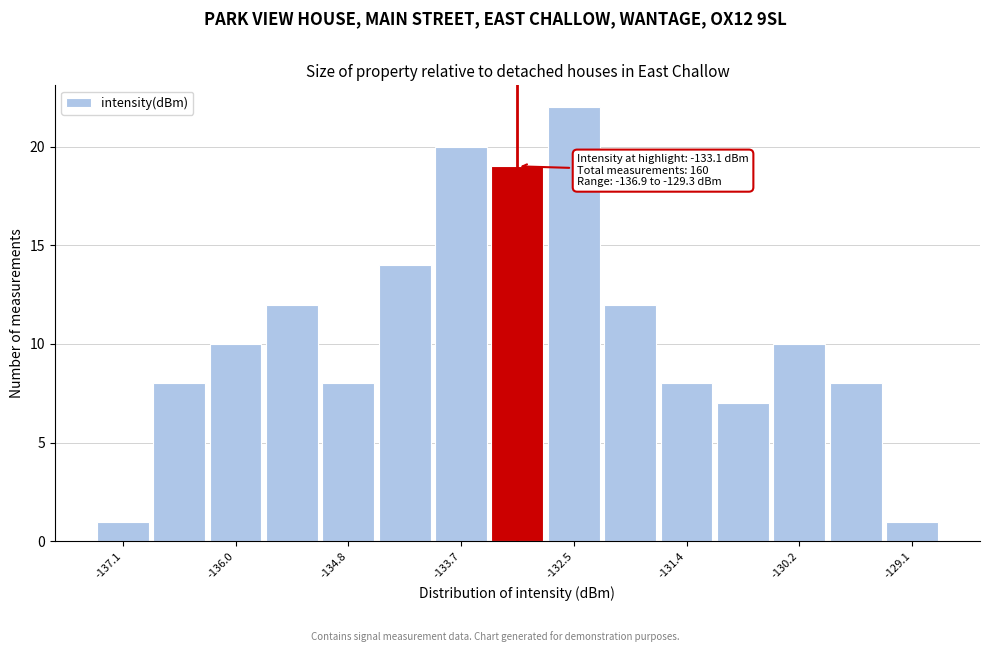

Read against the x-axis, roughly where is the centre of the tallest bar?

-132.6